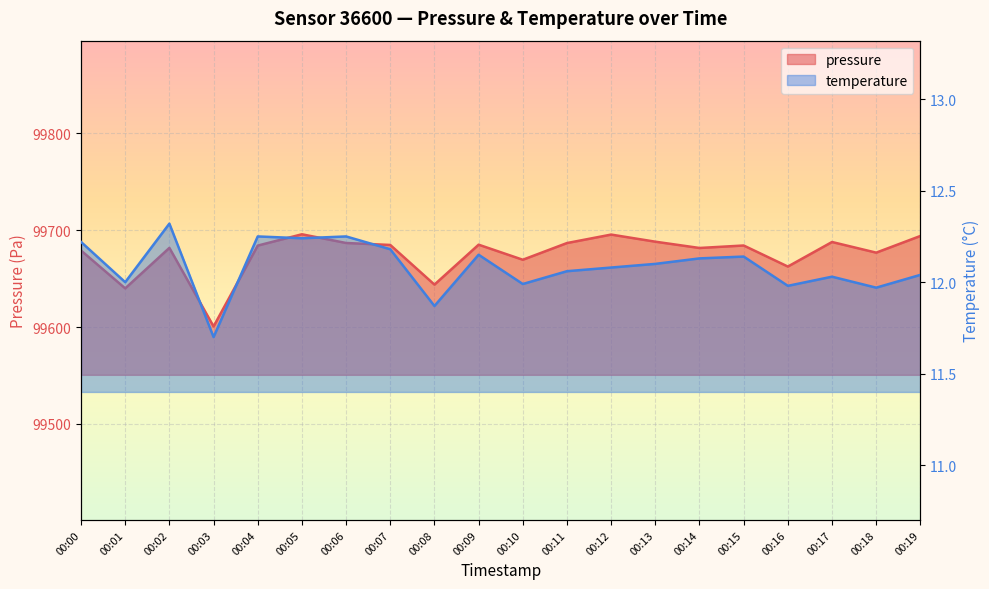

Reading left to right, transcribe all the data shown in this chart.

pressure: 99679.0	99639.9	99681.8	99600.6	99684.1	99695.8	99686.8	99684.8	99643.8	99685.1	99669.5	99686.8	99695.5	99688.2	99681.7	99684.2	99662.5	99687.8	99676.8	99694.1
temperature: 12.2	12.0	12.3	11.7	12.2	12.2	12.2	12.2	11.9	12.2	12.0	12.1	12.1	12.1	12.1	12.1	12.0	12.0	12.0	12.0